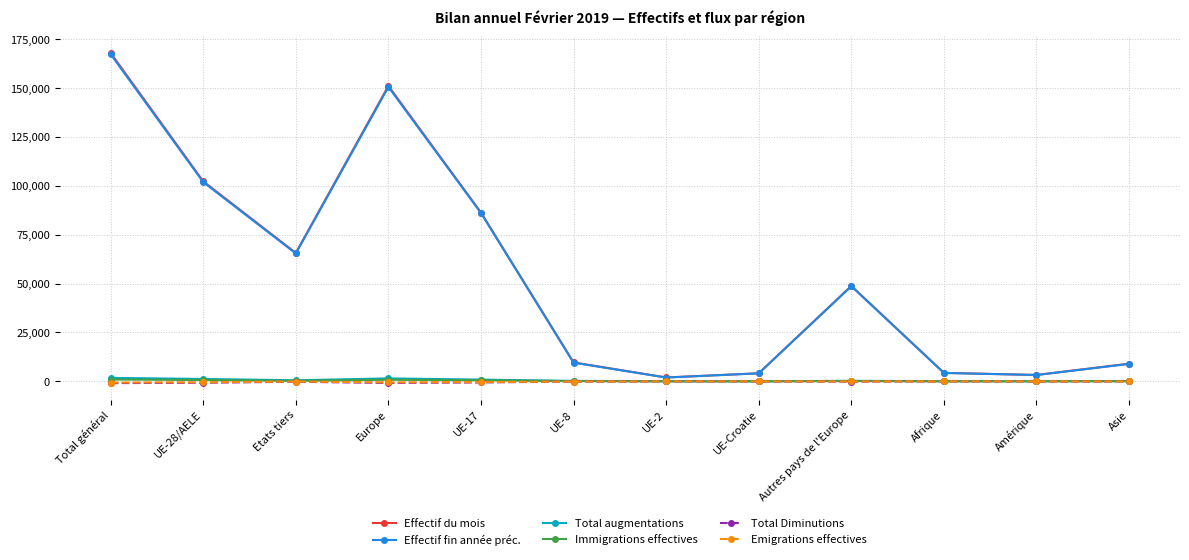

What is the approximate value of Emigrations effectives at Total général?

-595